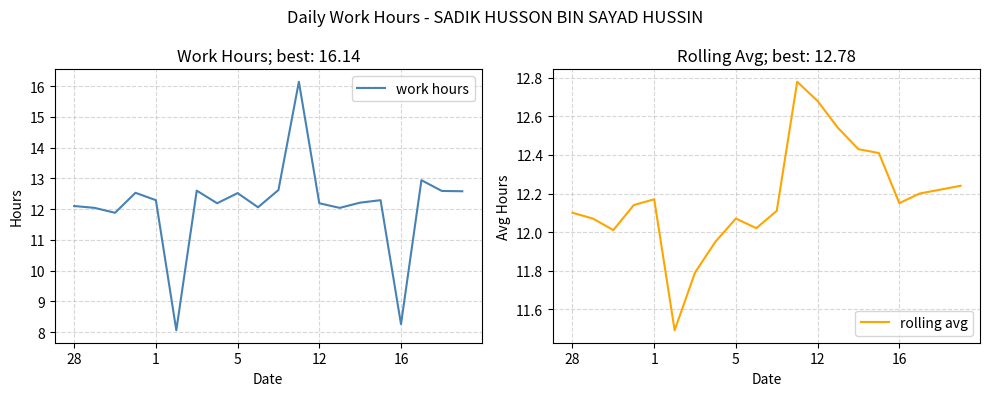

What is the highest value of the rolling avg series?

12.8